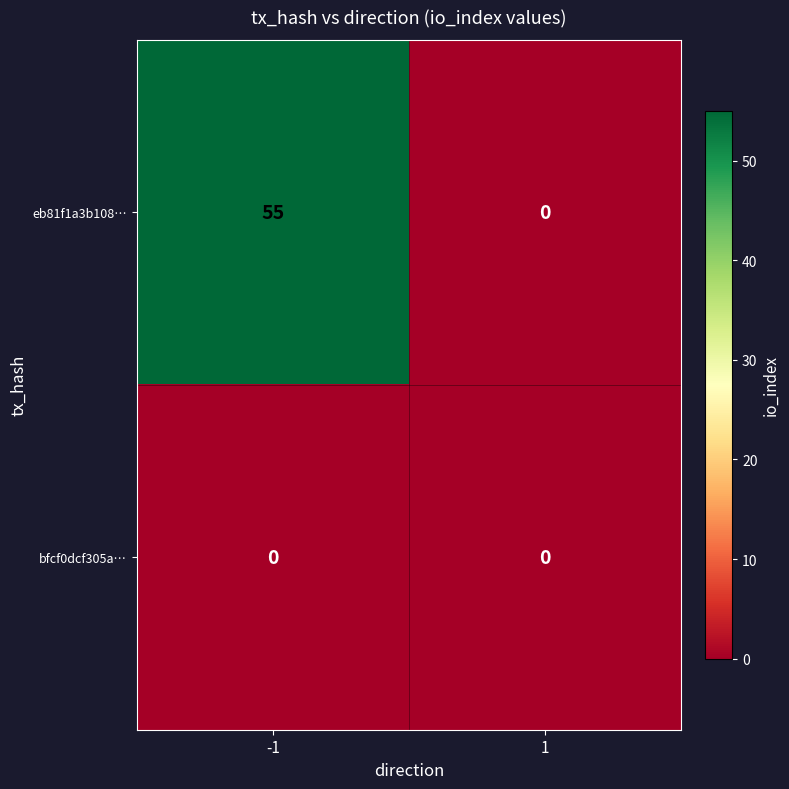

The bfcf0dcf305a… series shows 0 at 1. True or false?

True